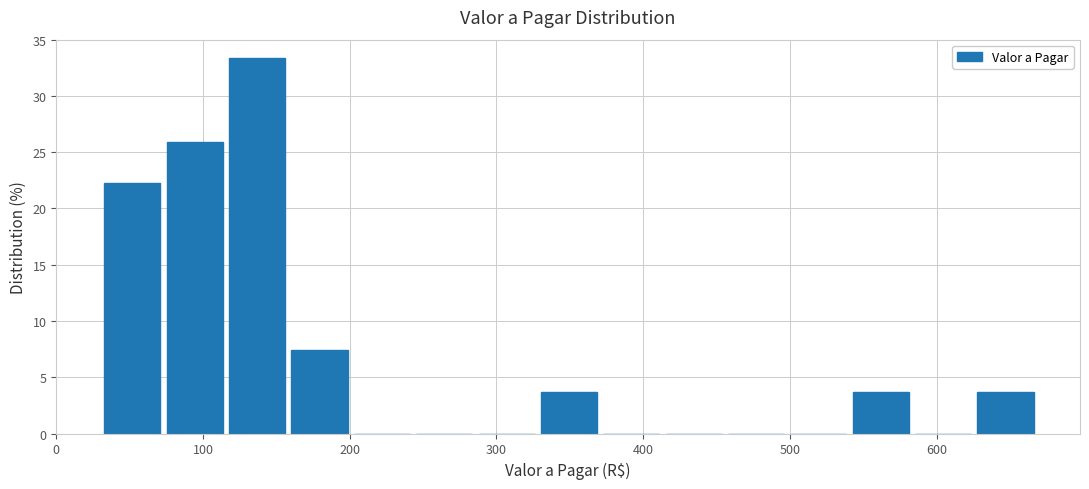

Reading left to right, transcribe this chart: for each bar, give the range it covers on the x-axis and its height. Neither the bar edges nor the heights are printed on the chart, so give them approximately, as read against the axes.

30 to 80: 22.0
80 to 120: 26.0
120 to 160: 33.5
160 to 200: 7.5
200 to 250: 0
250 to 290: 0
290 to 330: 0
330 to 370: 3.5
370 to 420: 0
420 to 460: 0
460 to 500: 0
500 to 540: 0
540 to 590: 3.5
590 to 630: 0
630 to 670: 3.5